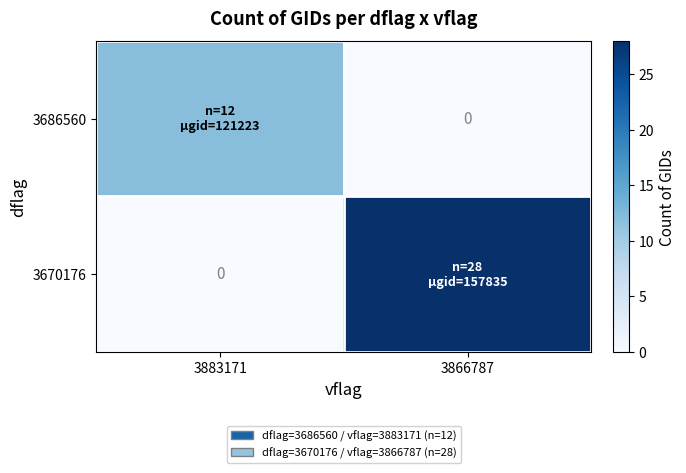

Which series has the largest total across all categories?

3670176